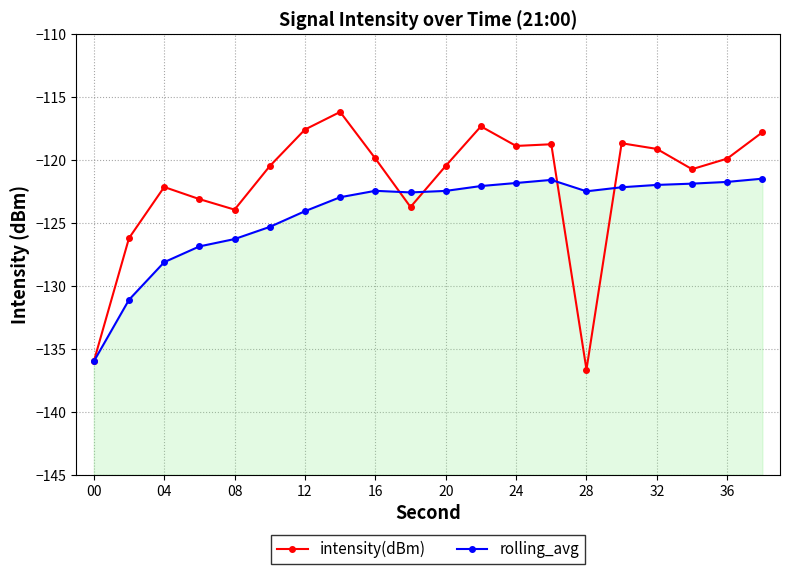

Does the chart display data point markers on the line(s)?

Yes